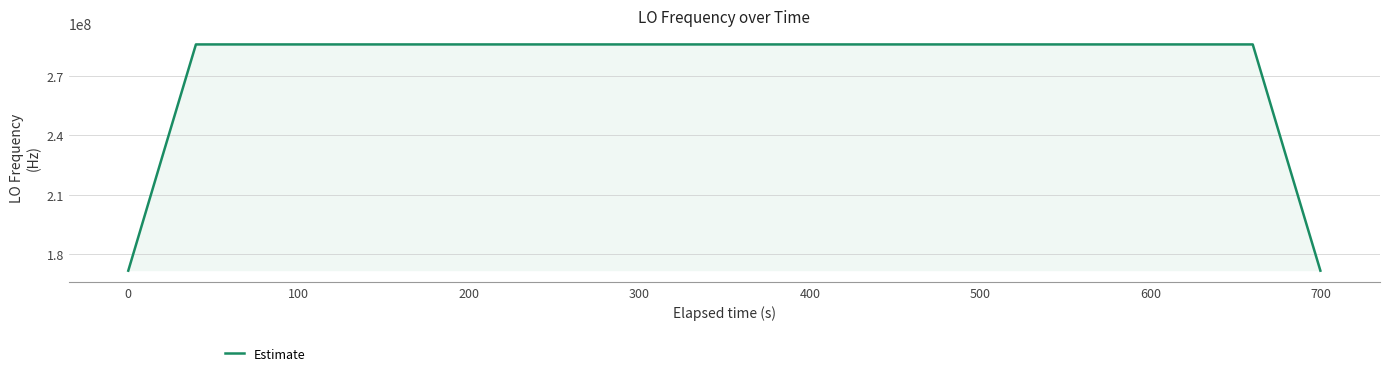

Count the number of data series in this chart.

1